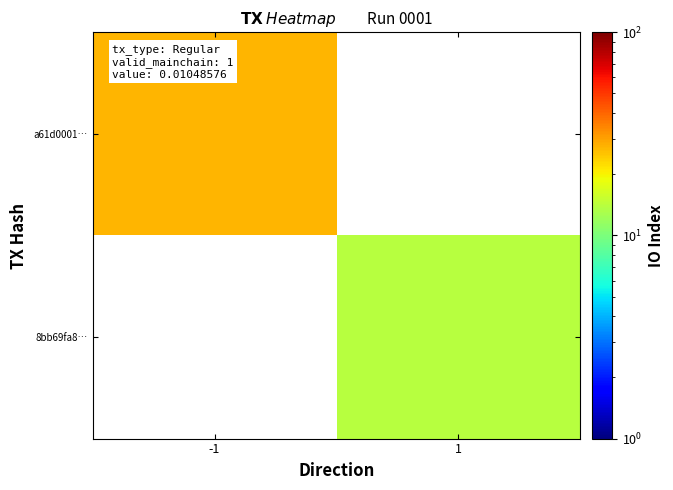

Count the number of data series in this chart.

2